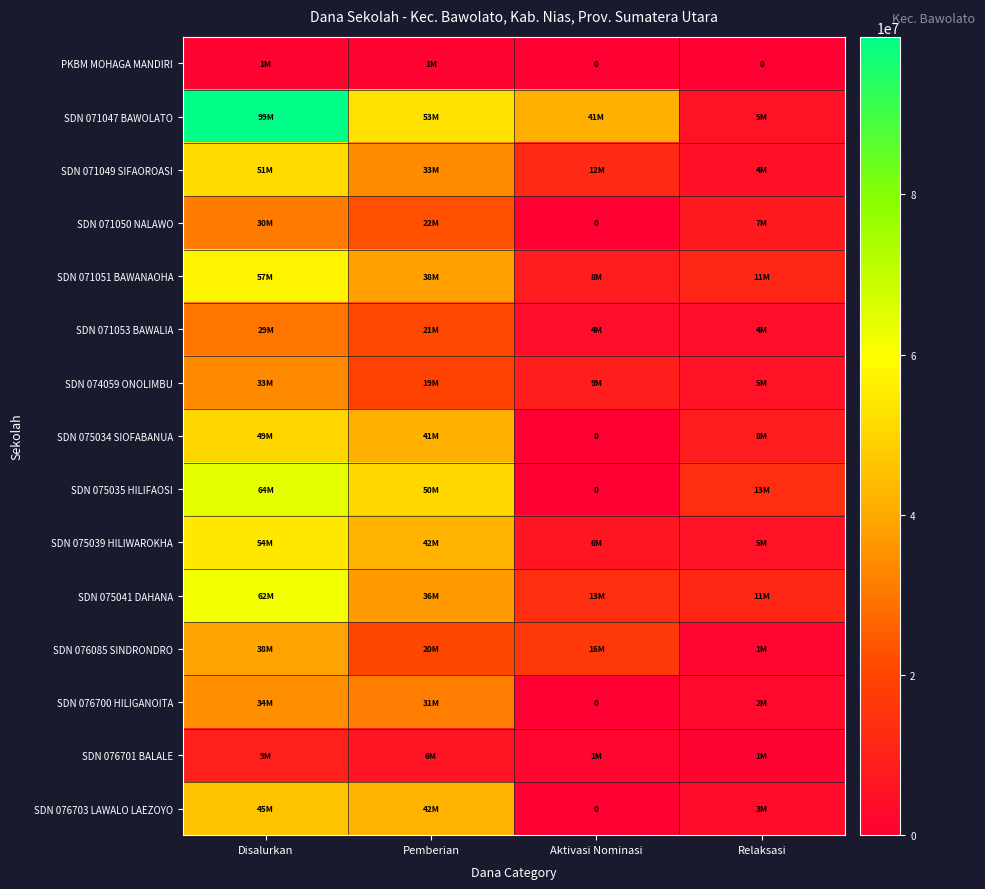

Rank the series by their maximum value, from highest to lowest.

SDN 071047 BAWOLATO, SDN 075035 HILIFAOSI, SDN 075041 DAHANA, SDN 071051 BAWANAOHA, SDN 075039 HILIWAROKHA, SDN 071049 SIFAOROASI, SDN 075034 SIOFABANUA, SDN 076703 LAWALO LAEZOYO, SDN 076085 SINDRONDRO, SDN 076700 HILIGANOITA, SDN 074059 ONOLIMBU, SDN 071050 NALAWO, SDN 071053 BAWALIA, SDN 076701 BALALE, PKBM MOHAGA MANDIRI